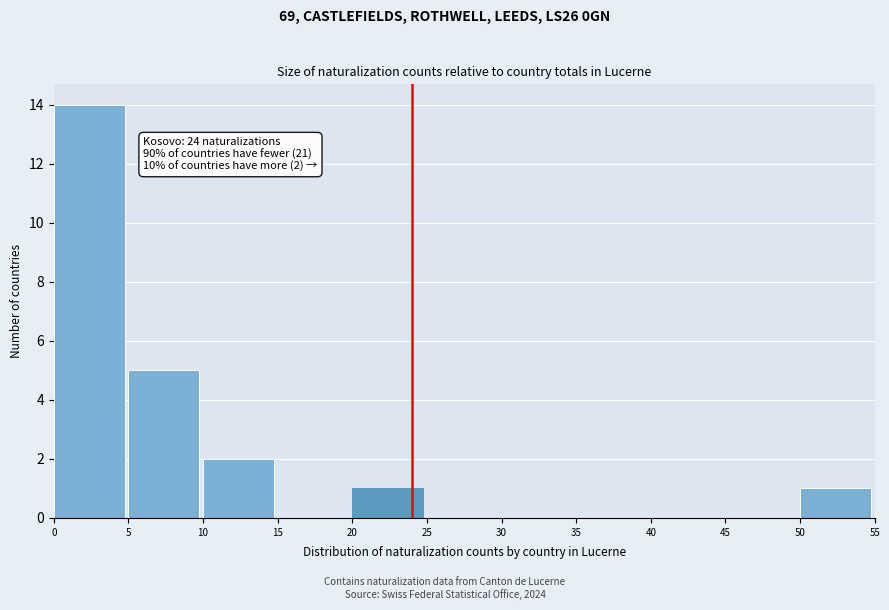

Which range on the x-axis has the tallest bar?

0 to 5